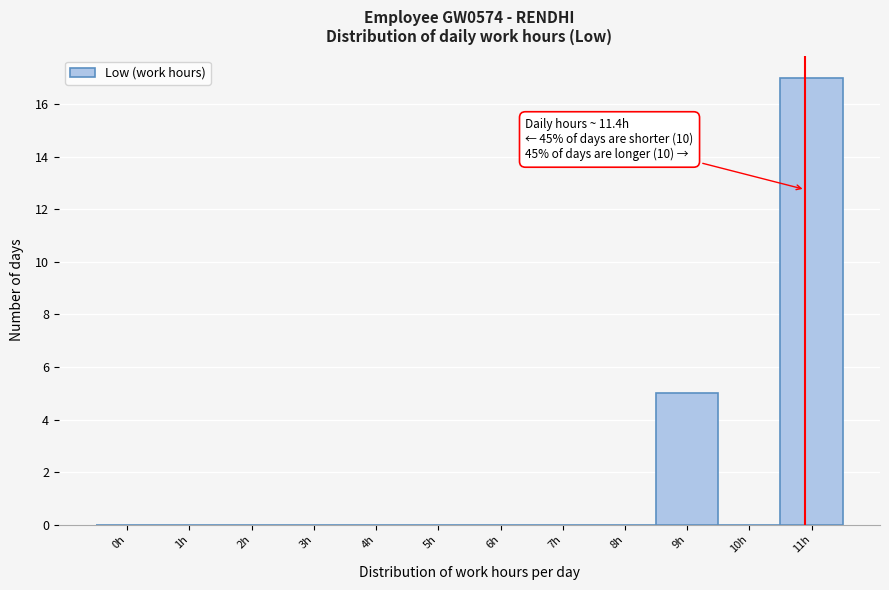

Reading left to right, list all the values displayed in this chart.

0h=0	1h=0	2h=0	3h=0	4h=0	5h=0	6h=0	7h=0	8h=0	9h=5	10h=0	11h=17